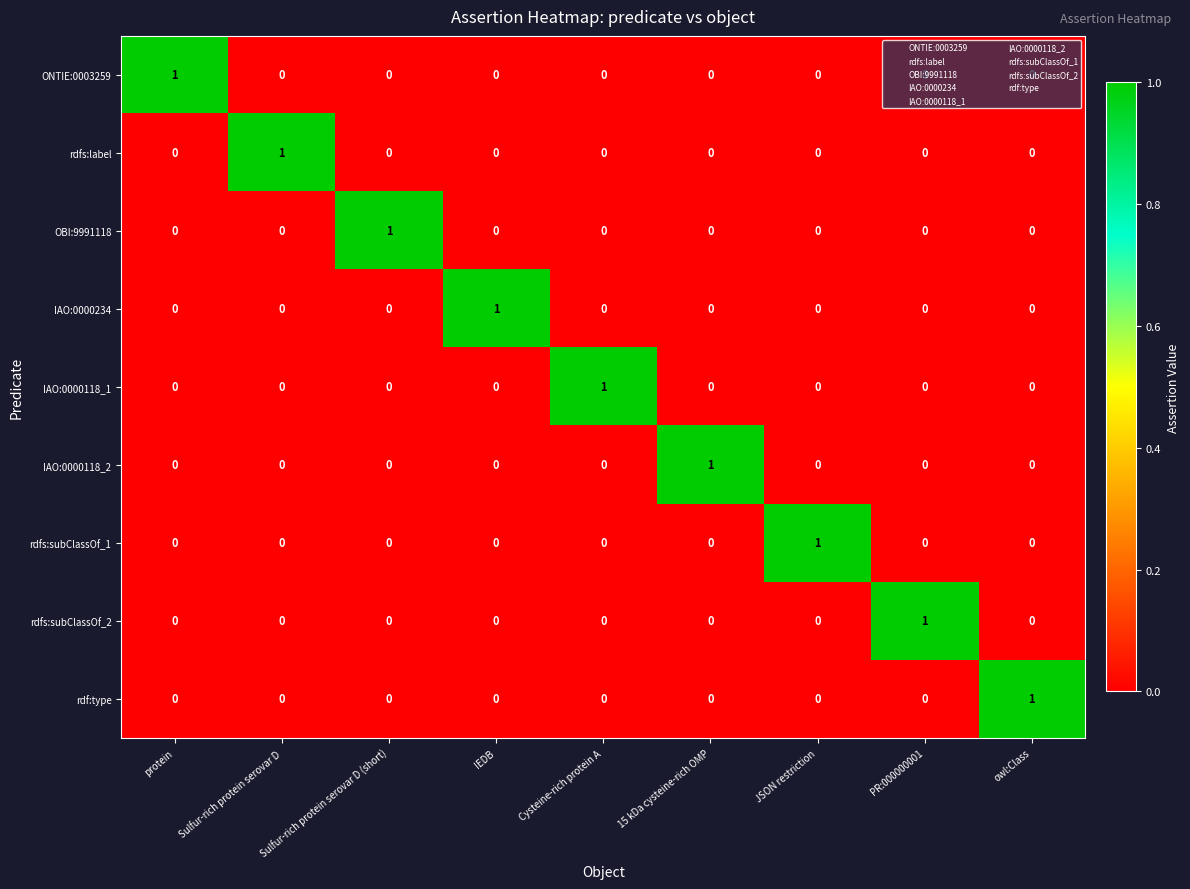

How many distinct data groups are displayed?

9